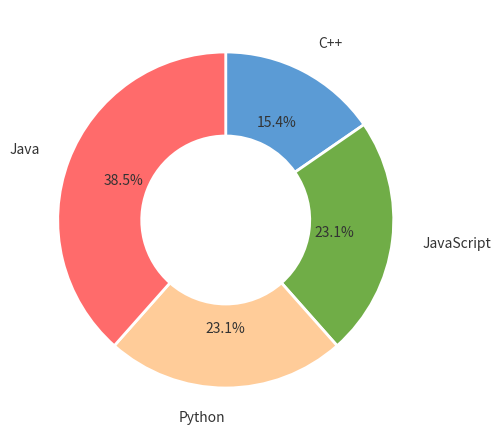

Which category has the biggest portion of the pie?

Java